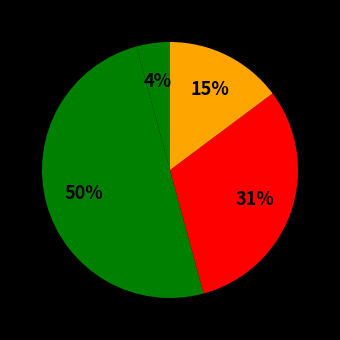

To the nearest percent, what is the difference between the largest and smallest slice percentages?

46%